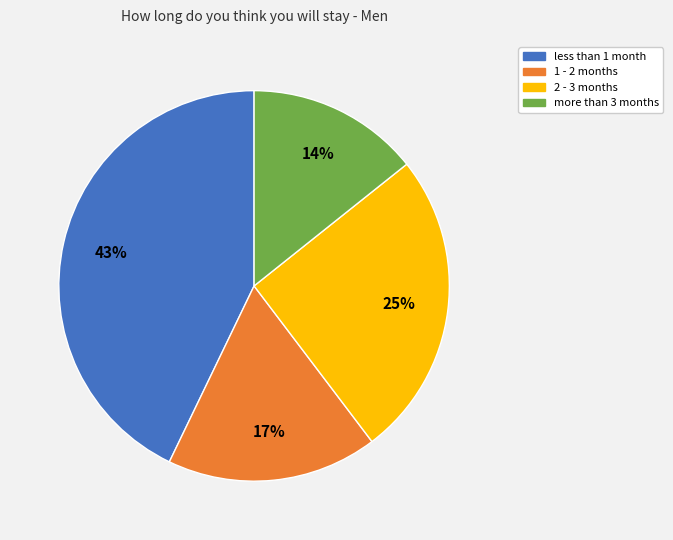

How many segments does this pie chart have?

4